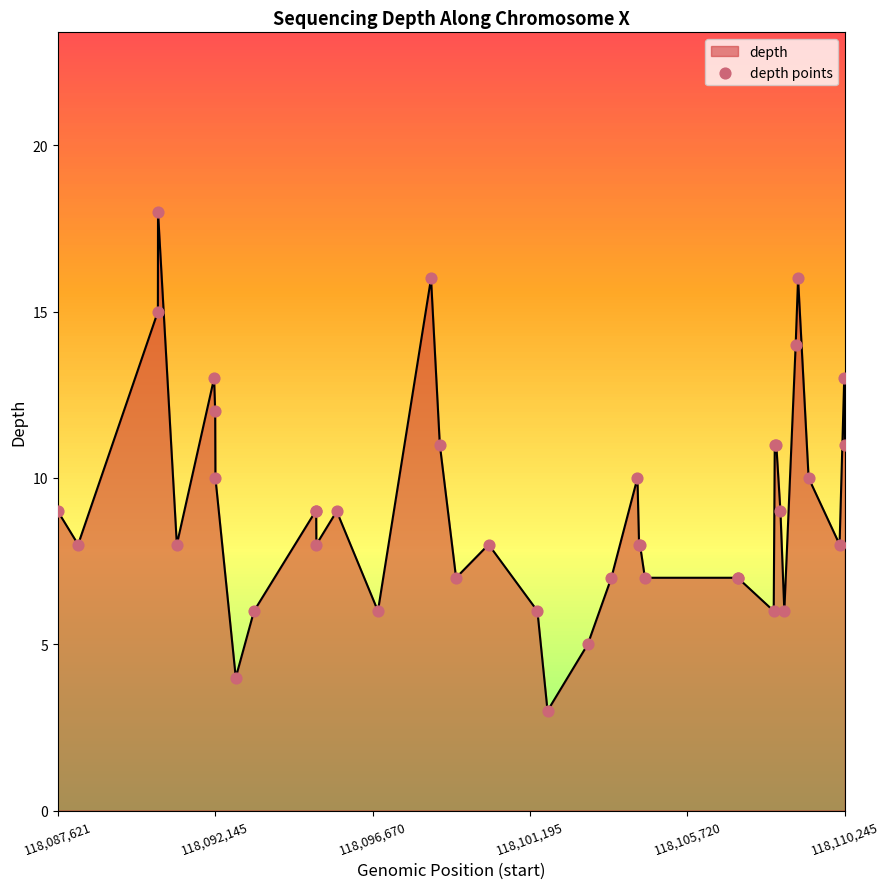

What is the difference between the maximum and minimum values?

15